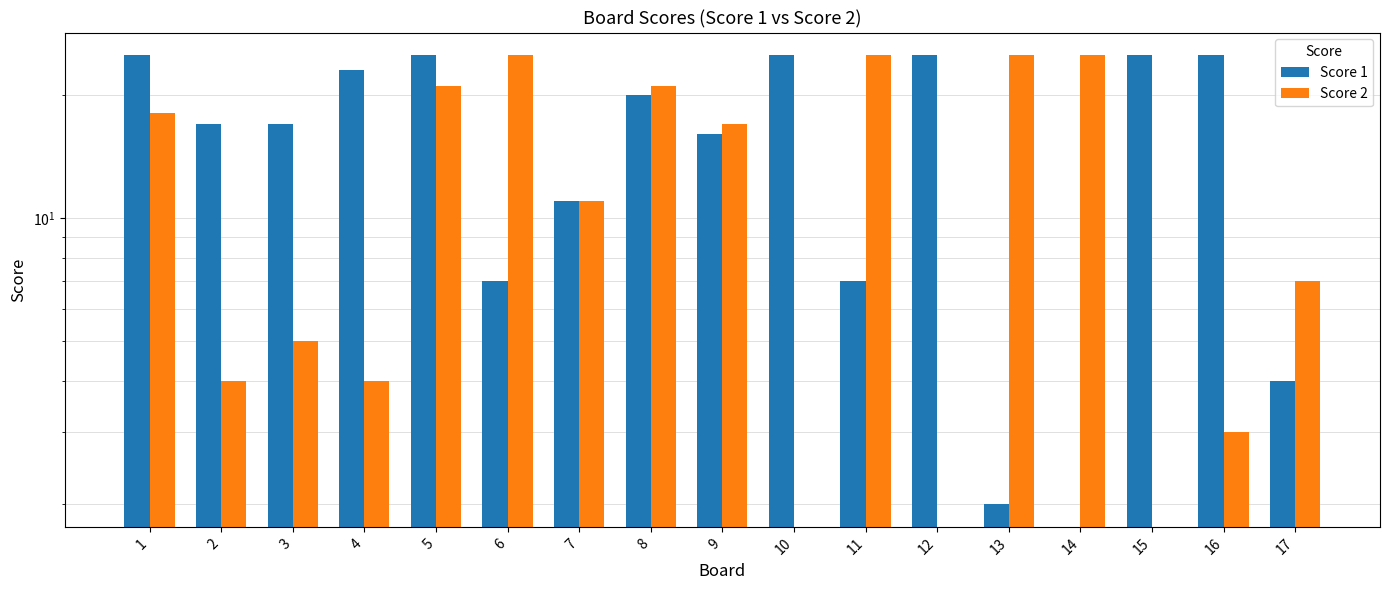

At 2, list the series in order from smallest to largest.

Score 2, Score 1